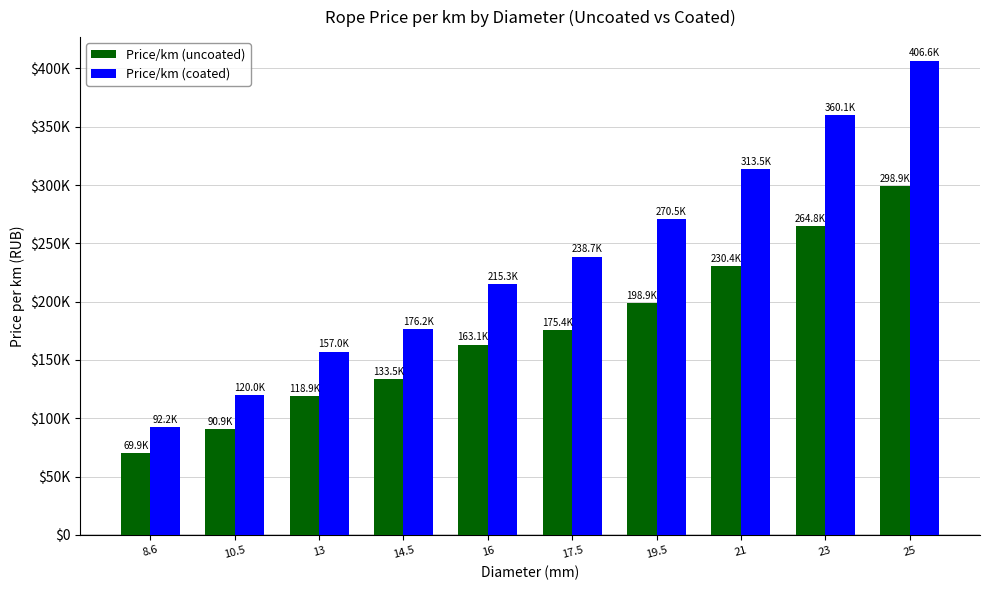

What are all the series names shown in the legend?

Price/km (uncoated), Price/km (coated)